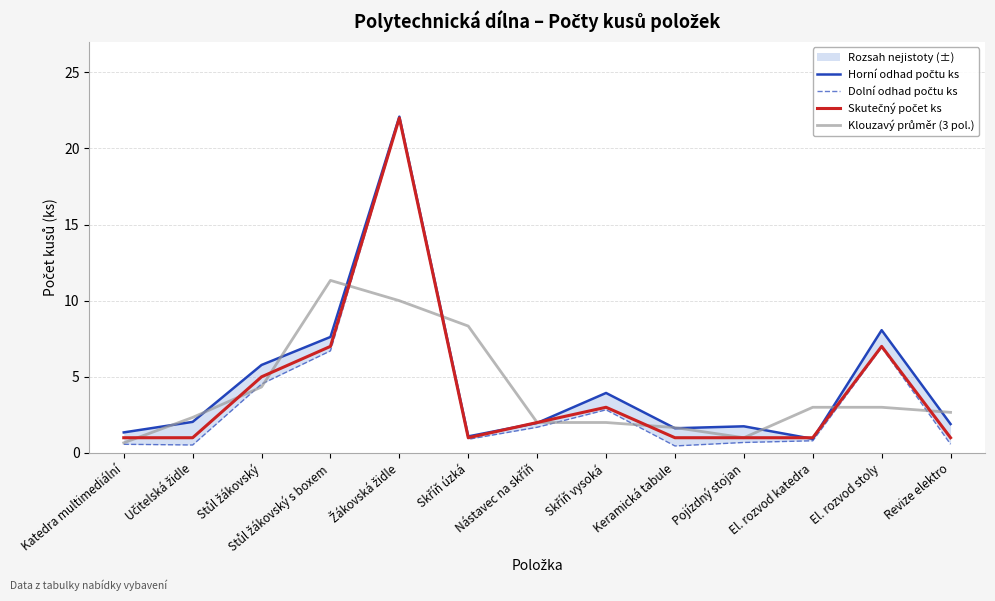

At Stůl žákovský, list the series in order from largest to smallest.

Horní odhad počtu ks, Skutečný počet ks, Dolní odhad počtu ks, Klouzavý průměr (3 pol.)